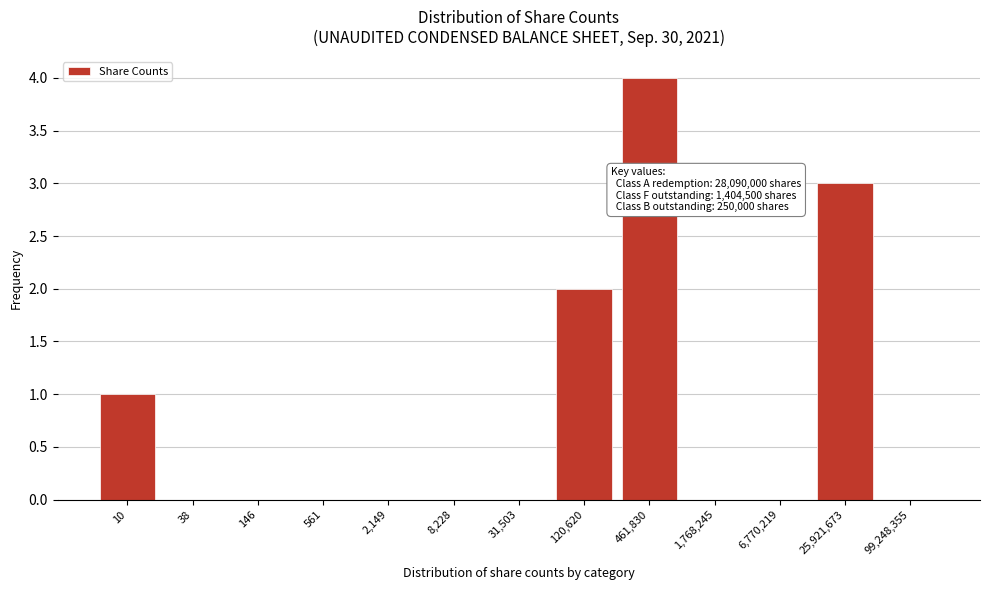

Reading left to right, what are all the values shown in this chart?

10=1	38=0	146=0	561=0	2,149=0	8,228=0	31,503=0	120,620=2	461,830=4	1,768,245=0	6,770,219=0	25,921,673=3	99,248,355=0